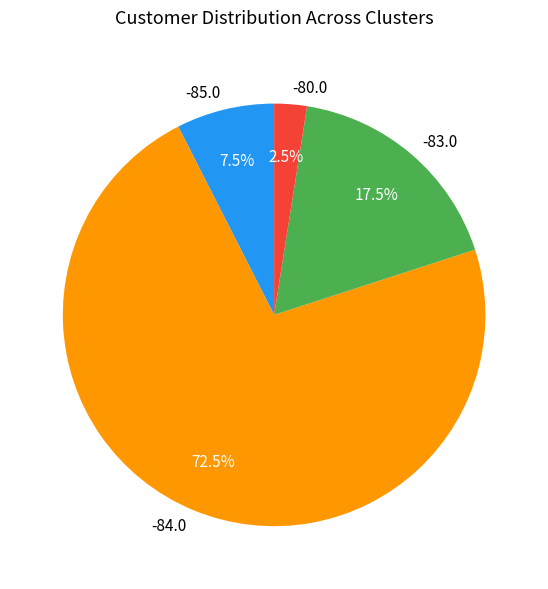

Which slice is the smallest?

-80.0